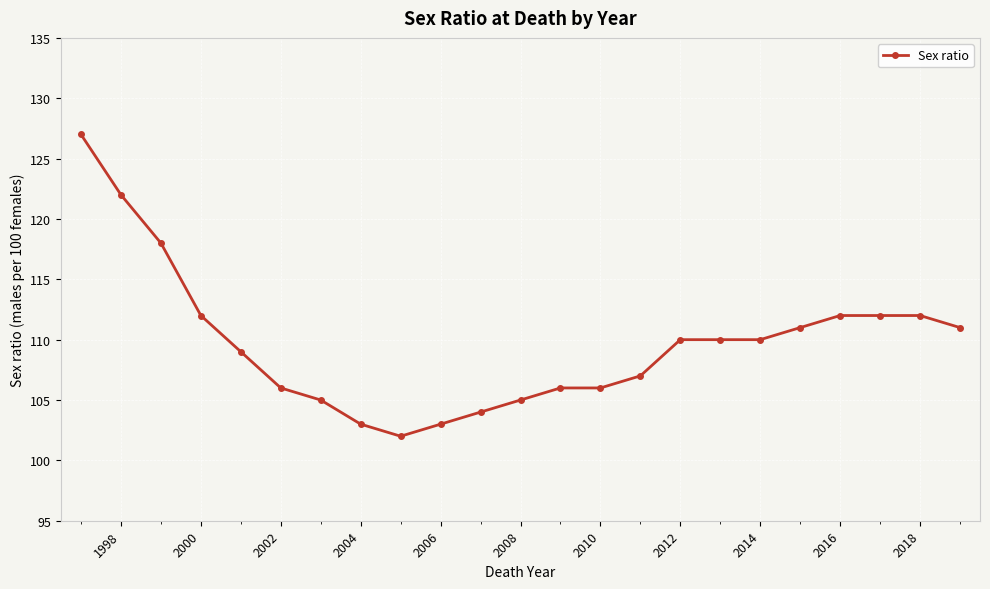

What is the value of the 5th point from the left?

109